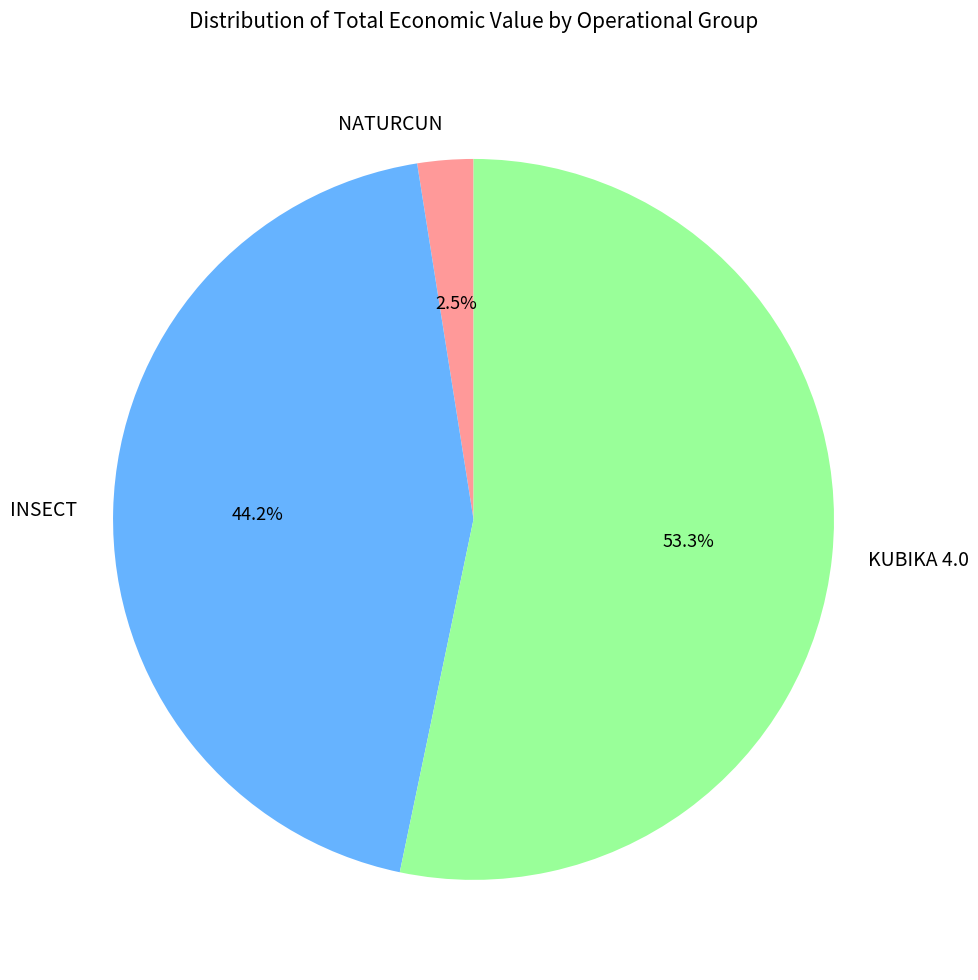

Between INSECT and KUBIKA 4.0, which is larger?

KUBIKA 4.0